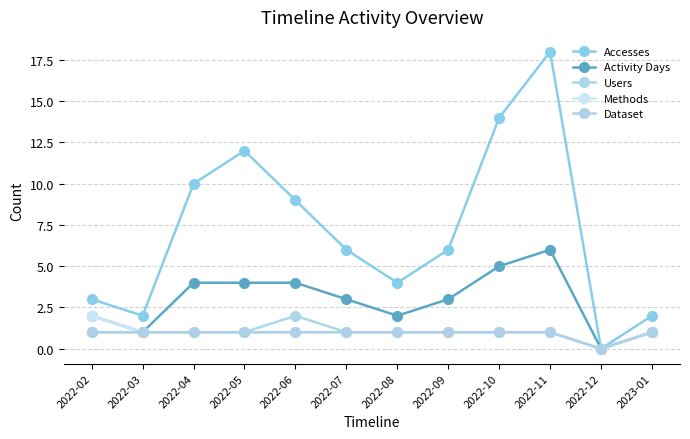

True or false: Methods has more than 1 interior local peaks.

False